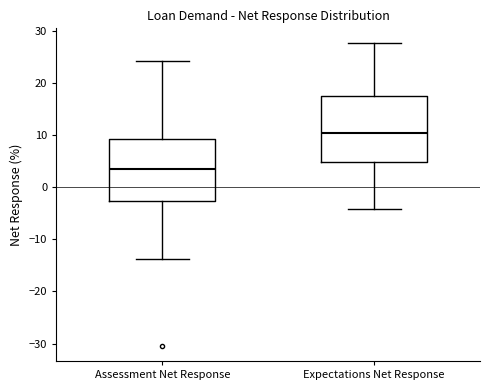

Where does the median line of the box for Assessment Net Response sit on the y-axis? The values are not printed on the chart, so give them approximately, as read against the axis.

3